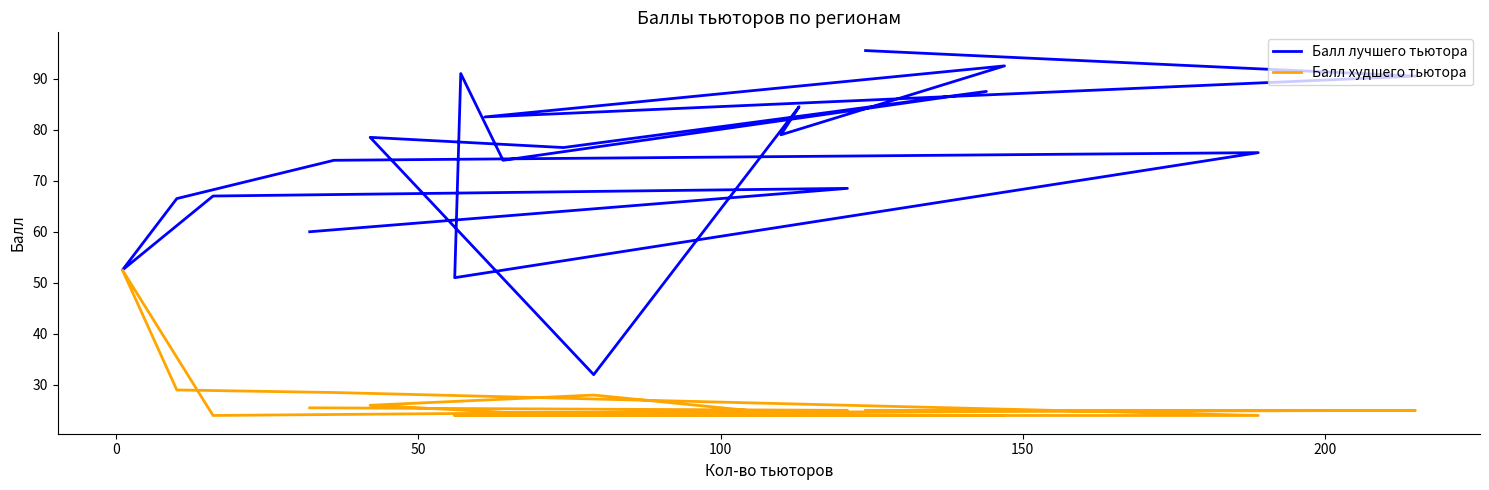

How many values in the Балл лучшего тьютора series are below 76?

10